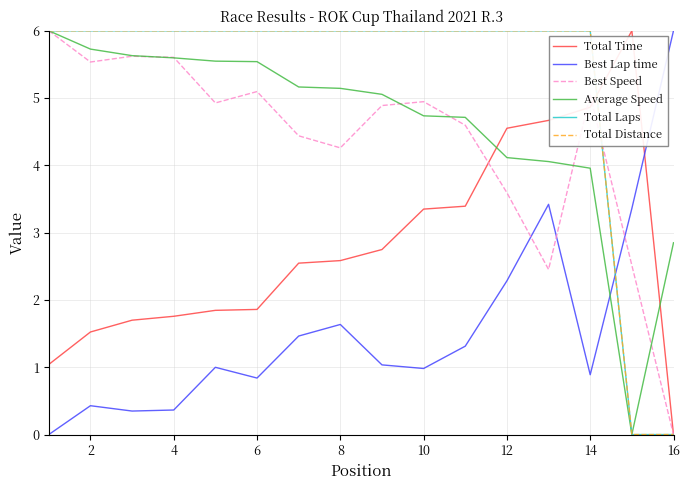

Does the chart display data point markers on the line(s)?

No